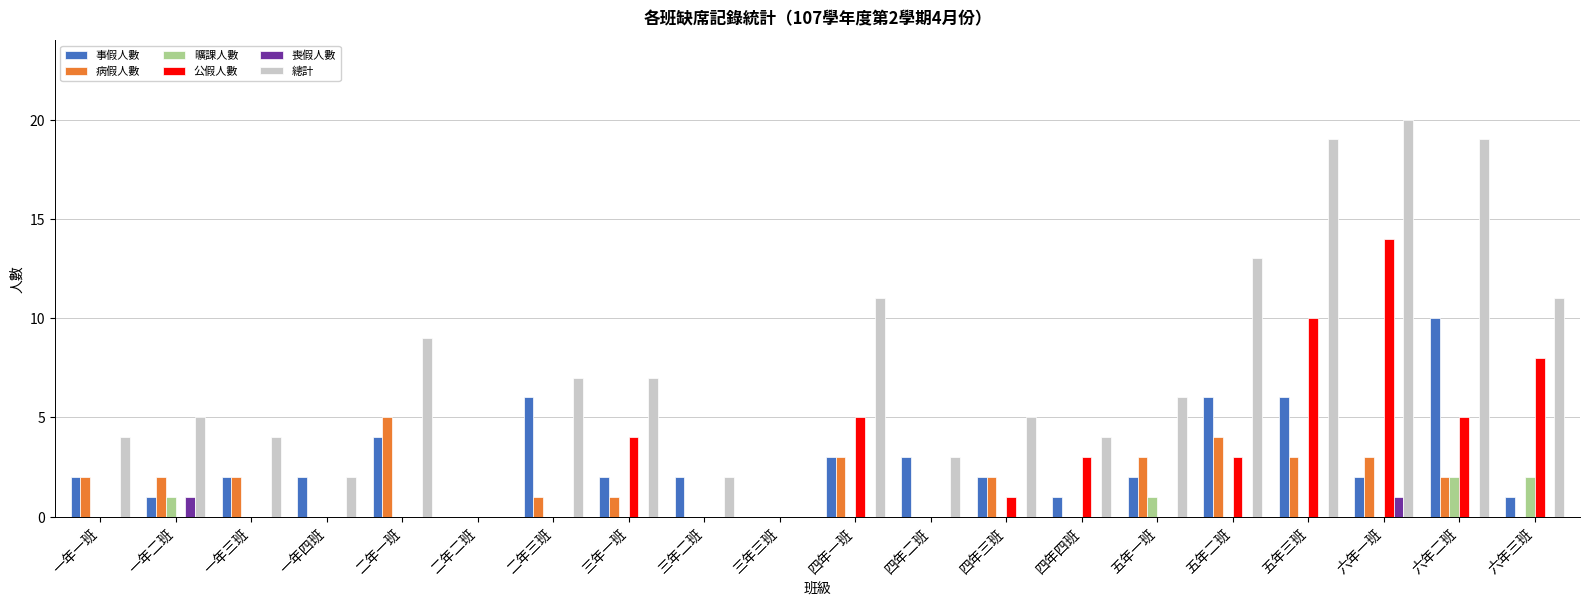

What is the maximum value for 總計?

20